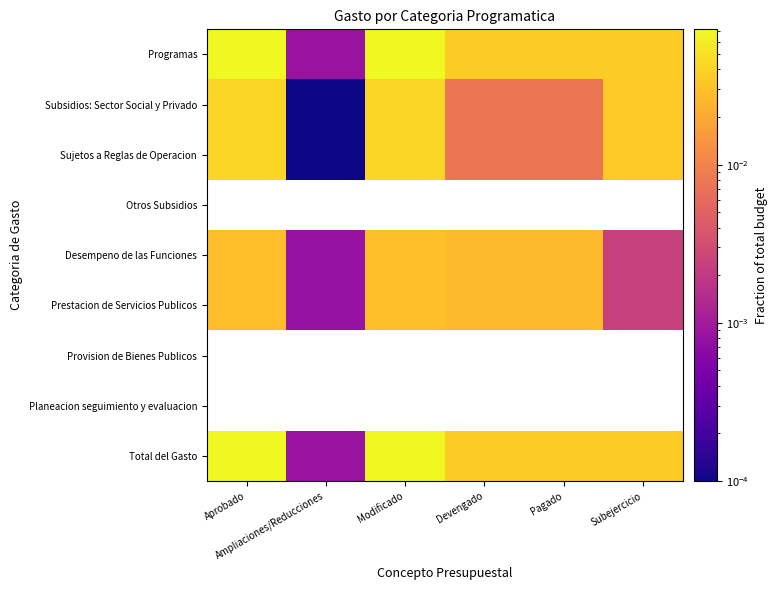

At how many categories does at least one series exceed 0?

6